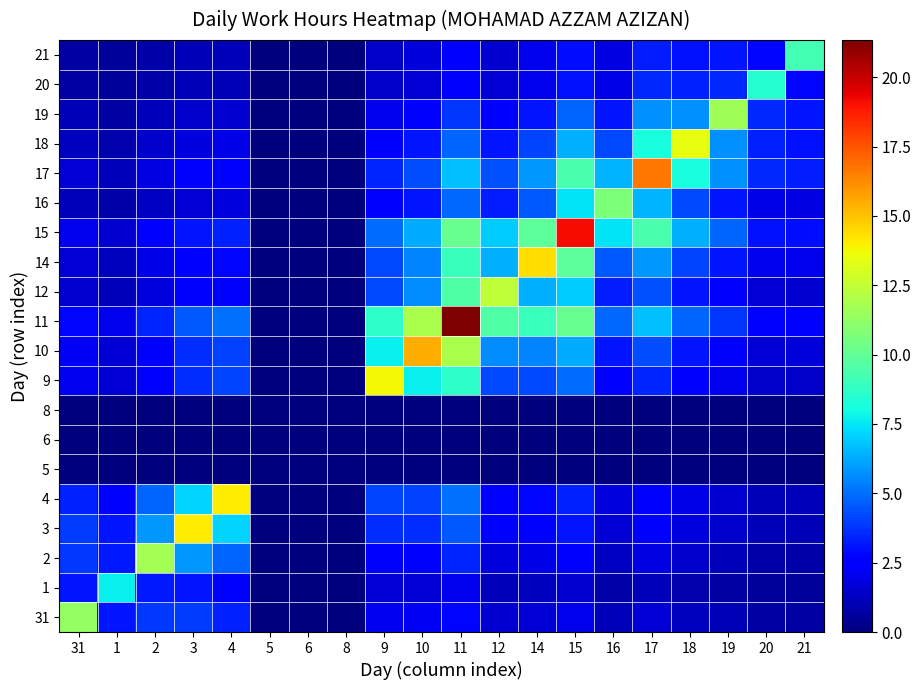

Which has a higher value, 5 or 14?

14